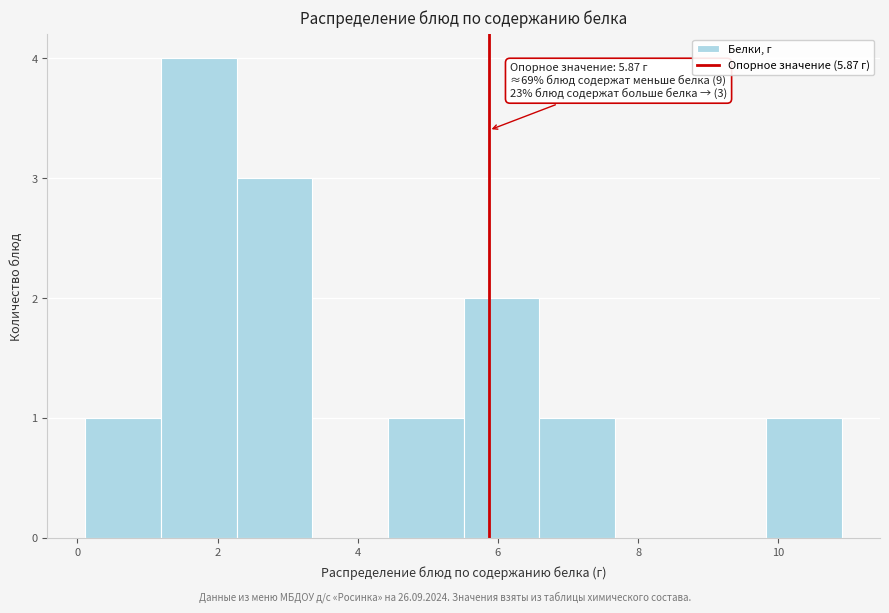

Over which range of the x-axis is the bar tallest?

1.2 to 2.2